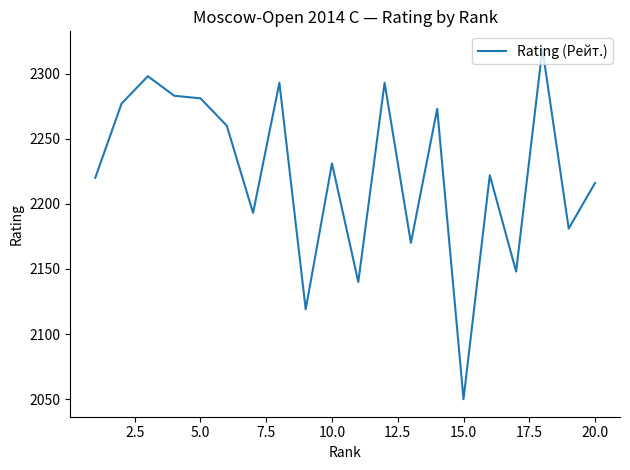

What is the difference between the maximum and minimum values?

269